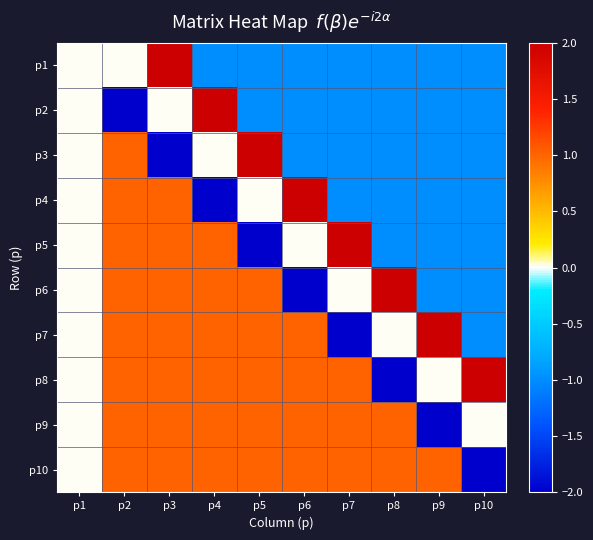

Reading left to right, extract all data points from this chart.

p1: p1=0	p2=0	p3=2	p4=-1	p5=-1	p6=-1	p7=-1	p8=-1	p9=-1	p10=-1
p2: p1=0	p2=-2	p3=0	p4=2	p5=-1	p6=-1	p7=-1	p8=-1	p9=-1	p10=-1
p3: p1=0	p2=1	p3=-2	p4=0	p5=2	p6=-1	p7=-1	p8=-1	p9=-1	p10=-1
p4: p1=0	p2=1	p3=1	p4=-2	p5=0	p6=2	p7=-1	p8=-1	p9=-1	p10=-1
p5: p1=0	p2=1	p3=1	p4=1	p5=-2	p6=0	p7=2	p8=-1	p9=-1	p10=-1
p6: p1=0	p2=1	p3=1	p4=1	p5=1	p6=-2	p7=0	p8=2	p9=-1	p10=-1
p7: p1=0	p2=1	p3=1	p4=1	p5=1	p6=1	p7=-2	p8=0	p9=2	p10=-1
p8: p1=0	p2=1	p3=1	p4=1	p5=1	p6=1	p7=1	p8=-2	p9=0	p10=2
p9: p1=0	p2=1	p3=1	p4=1	p5=1	p6=1	p7=1	p8=1	p9=-2	p10=0
p10: p1=0	p2=1	p3=1	p4=1	p5=1	p6=1	p7=1	p8=1	p9=1	p10=-2